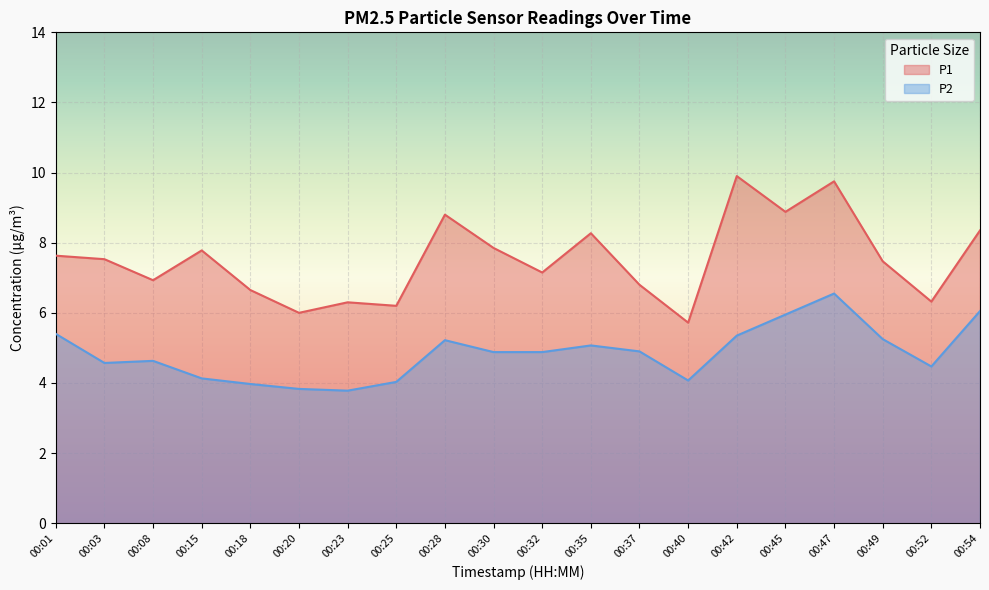

Rank the categories by P2 value from lowest to highest.

00:23, 00:20, 00:18, 00:25, 00:40, 00:15, 00:52, 00:03, 00:08, 00:30, 00:32, 00:37, 00:35, 00:28, 00:49, 00:42, 00:01, 00:45, 00:54, 00:47